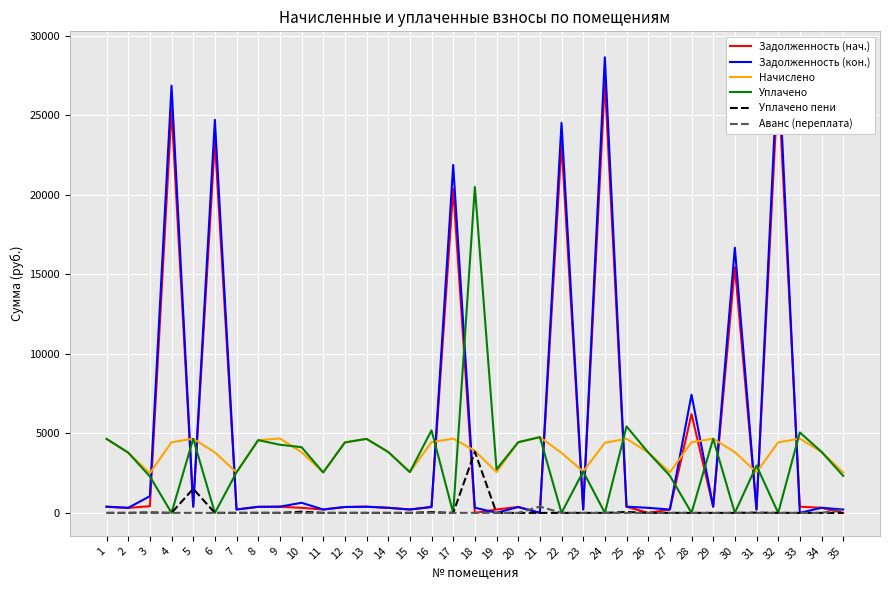

Which has a higher value, 17 or 1?

17